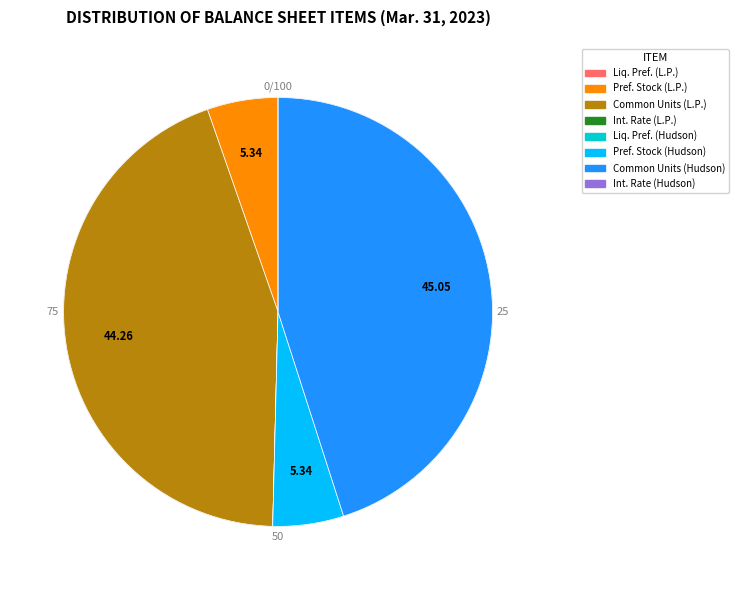

Is there a majority slice in this chart?

No